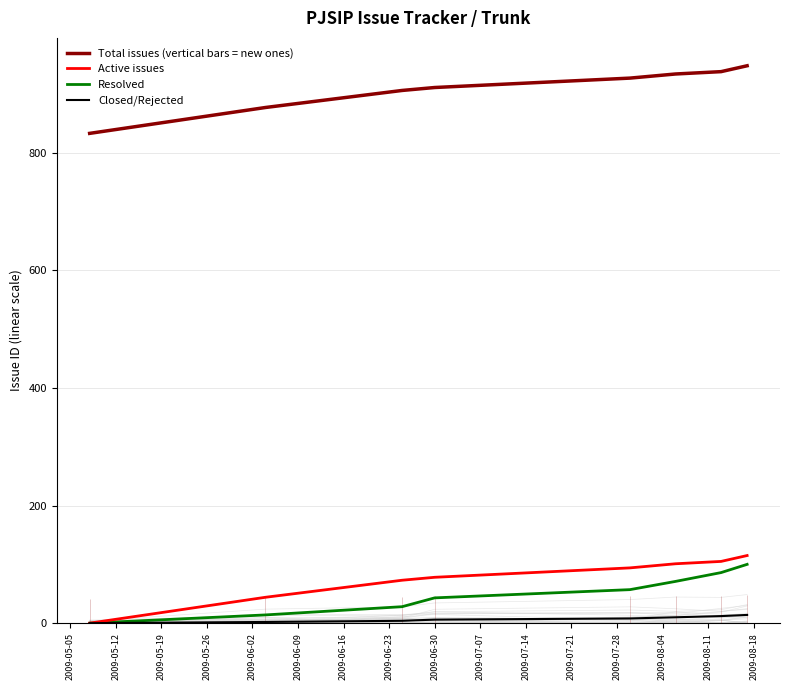

What is the sum of all Active issues values?

610